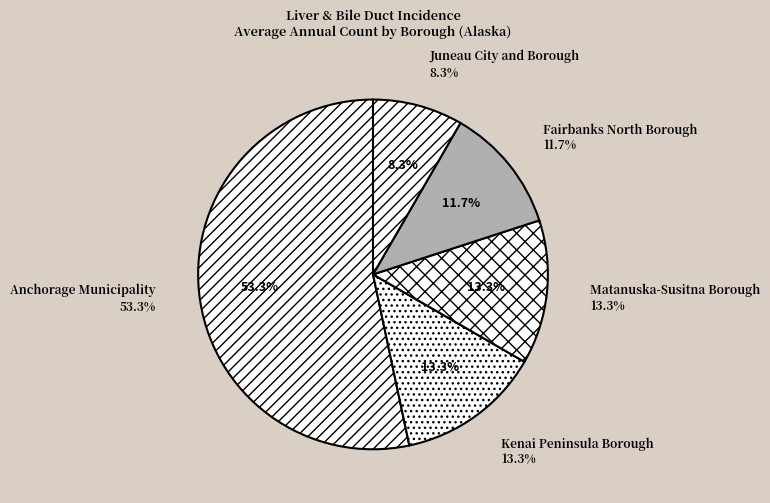

What is the majority slice?

Anchorage Municipality